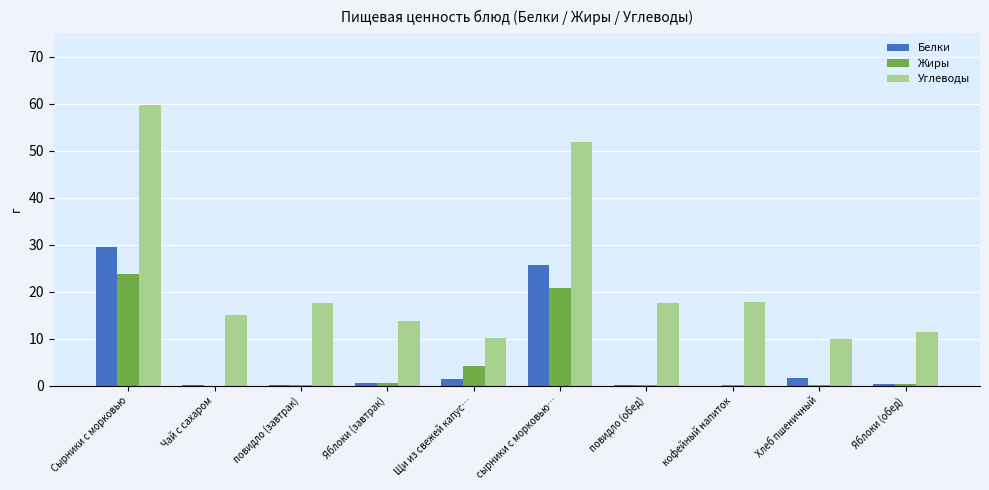

Which label corresponds to the largest value in the chart?

Сырники с морковью